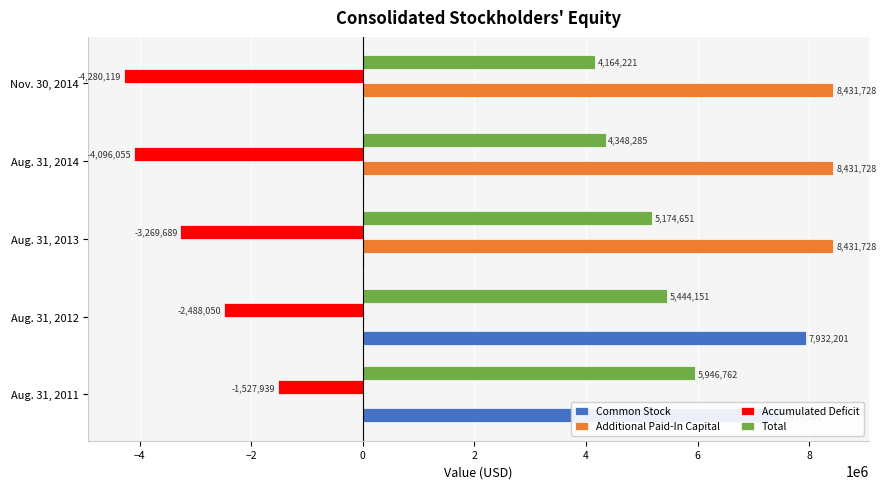

Which series has the largest range (max minus min)?

Additional Paid-In Capital